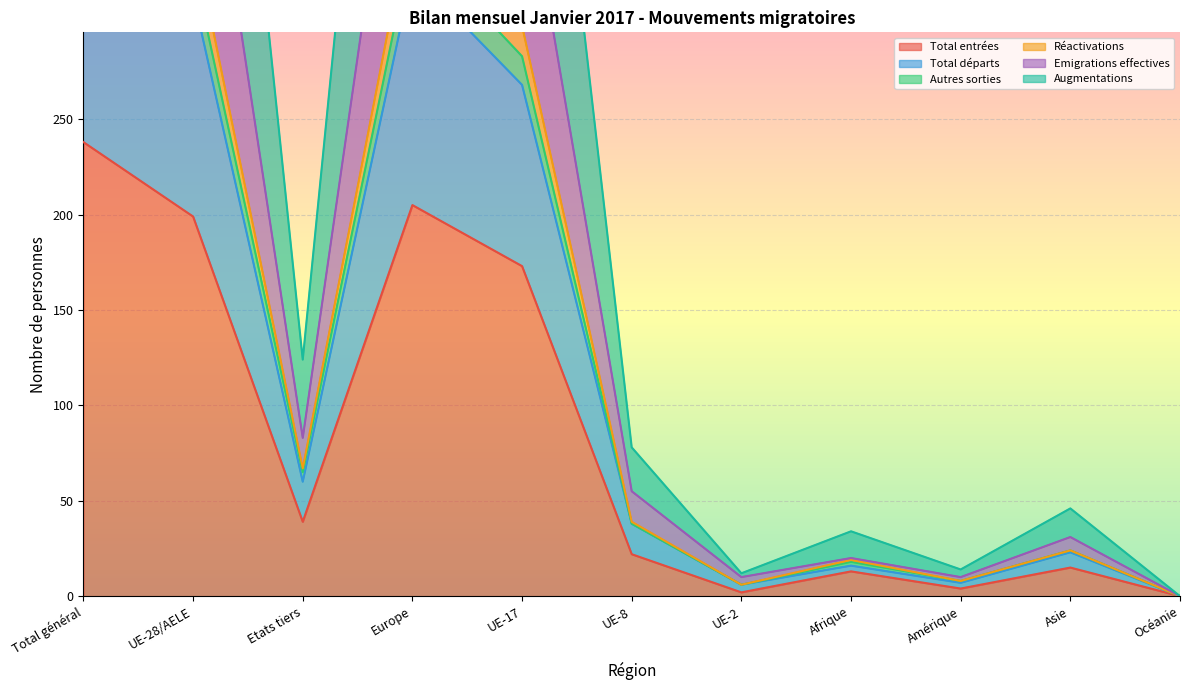

In Réactivations, how many points are higher than both neighbors (excluding endpoints)?

3